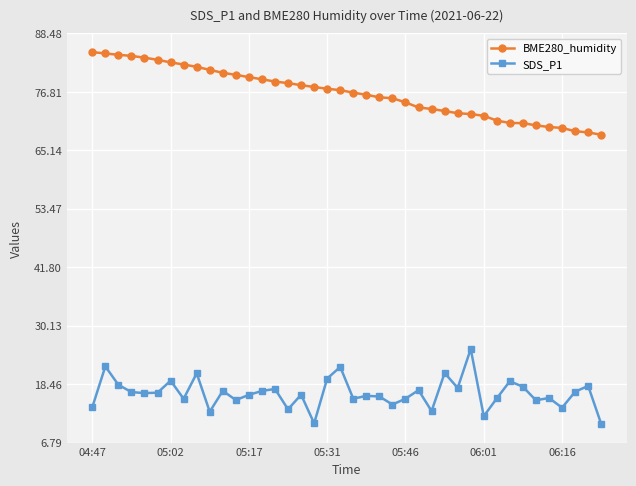

Count the number of categories in the chart.

40